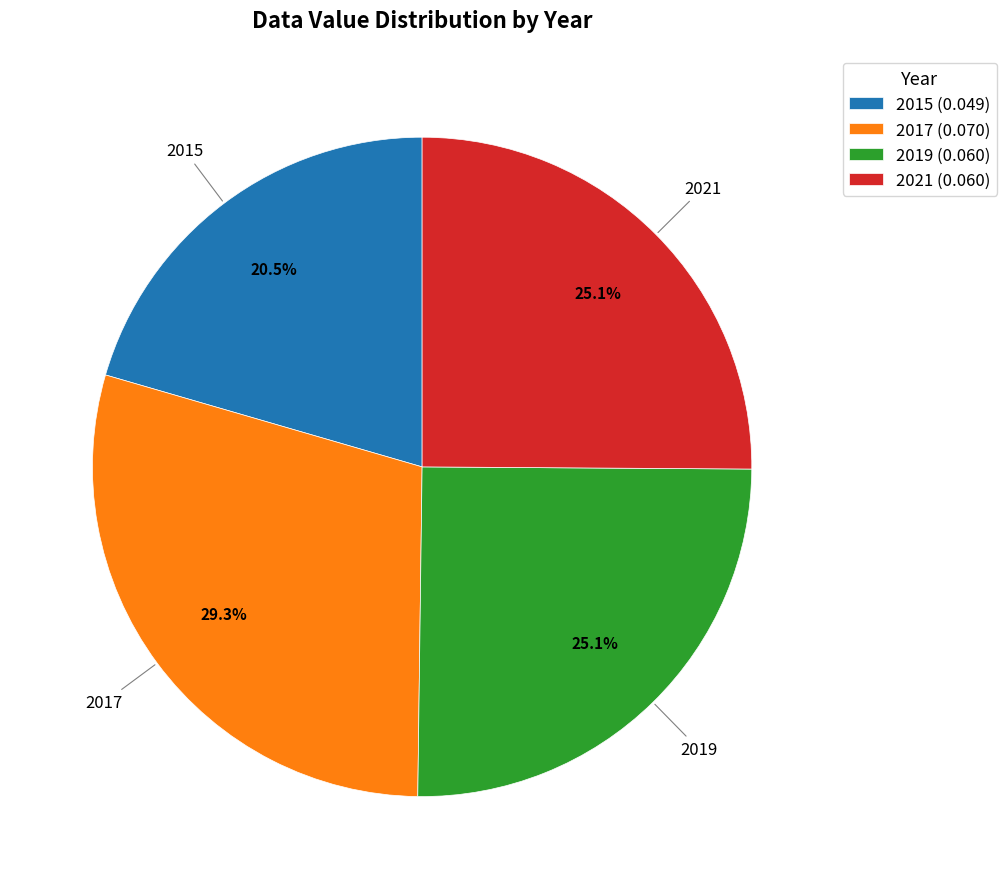

What is the largest slice in the pie chart?

2017